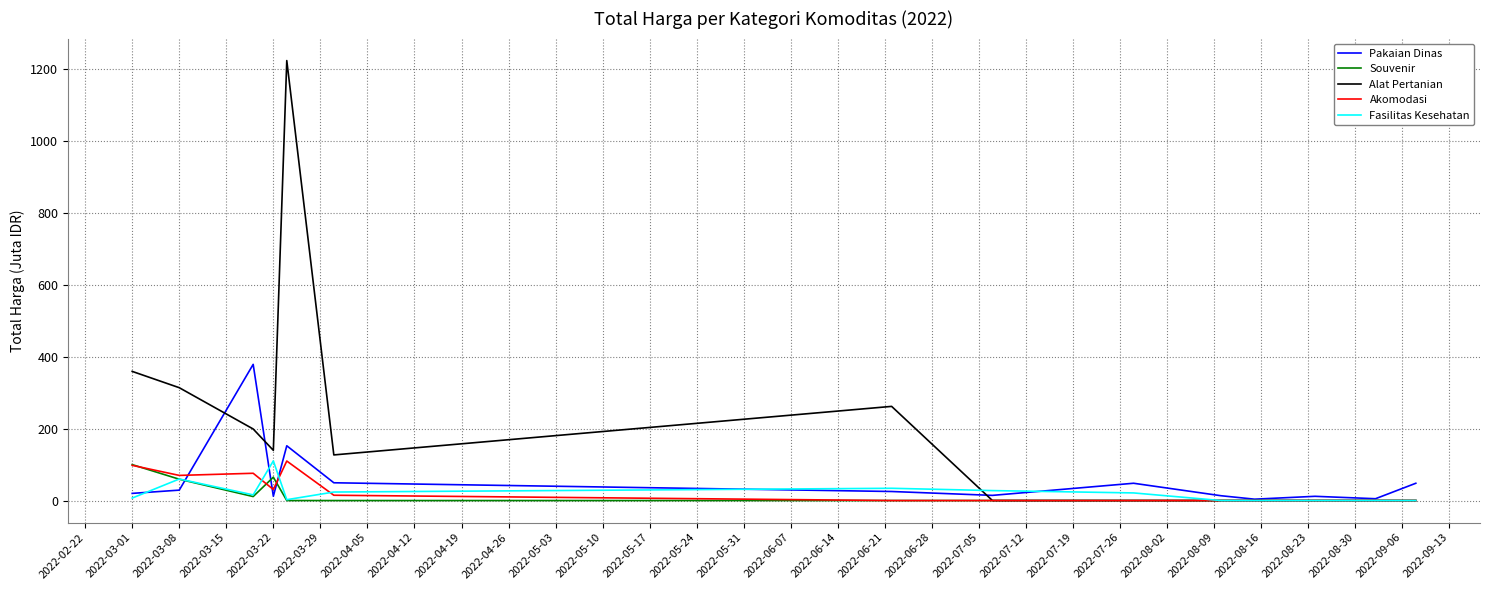

How many values in the Pakaian Dinas series are below 25?

7